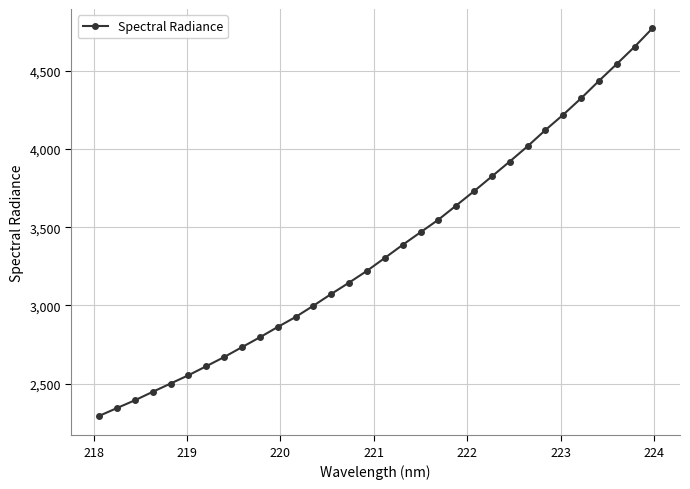

What is the sum of all values?

107471.4